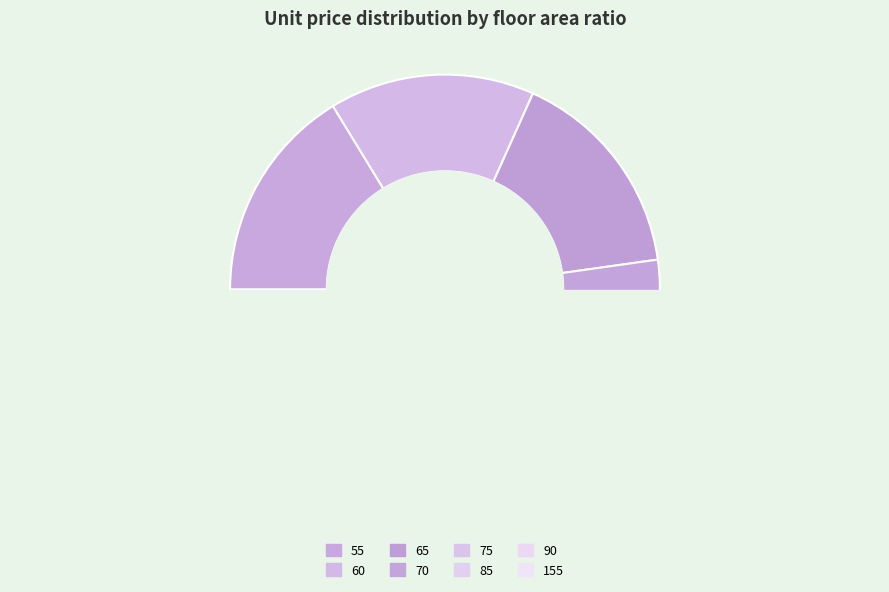

To the nearest percent, what is the average slice percentage?

12%